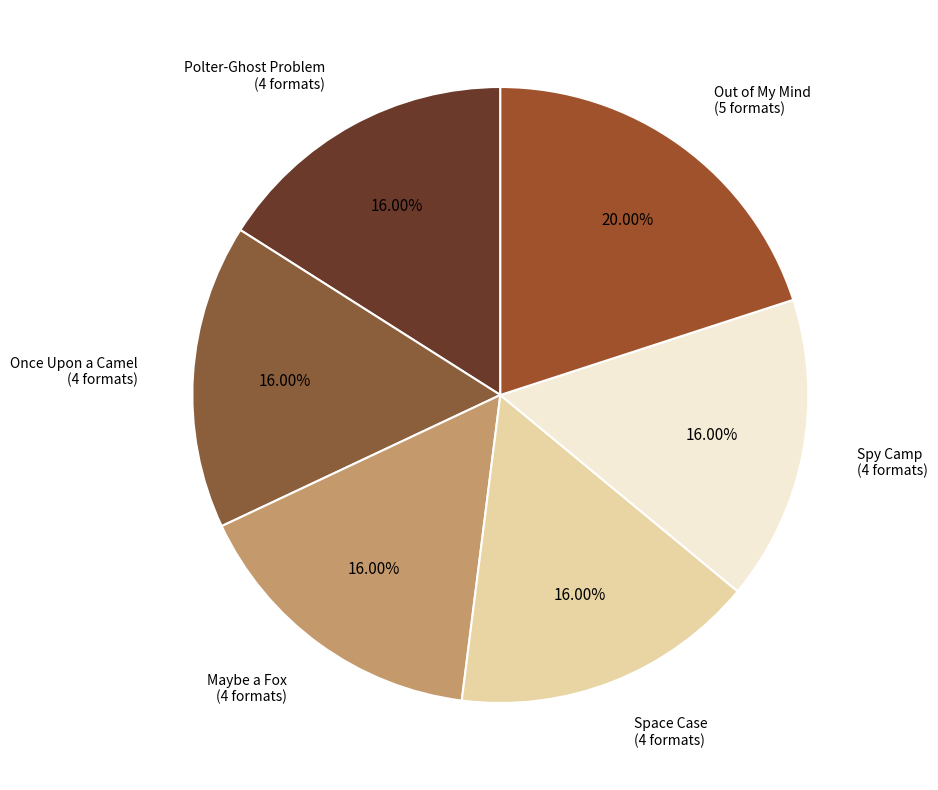

Which slice is the largest?

Out of My Mind